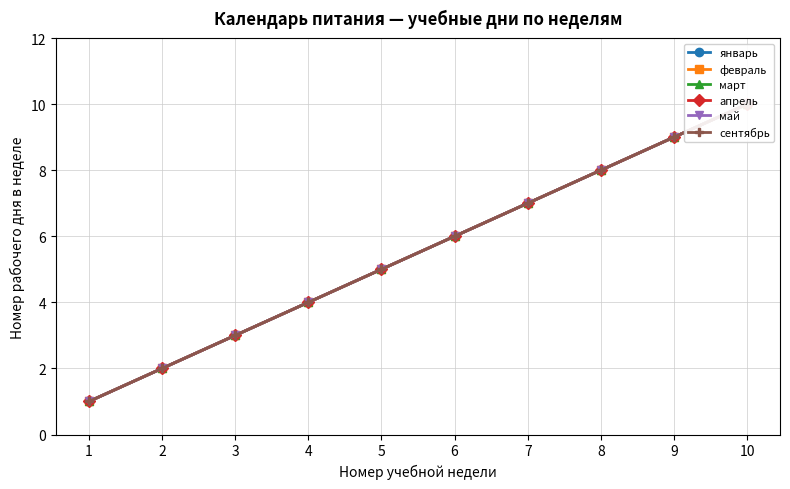

What is the value of the апрель point at the 6th from the left?

6